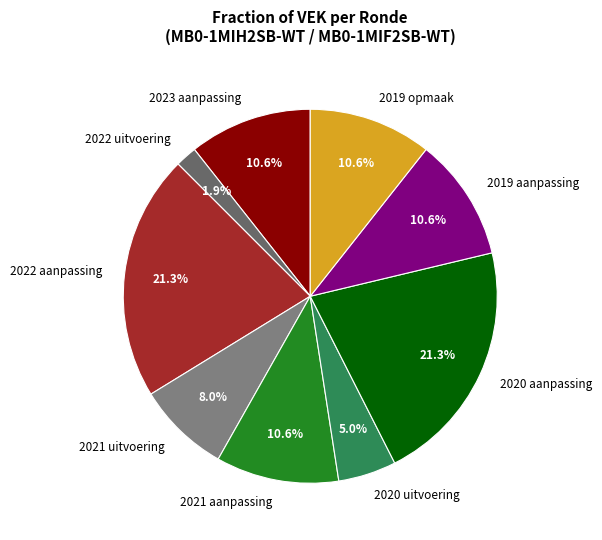

Which has a higher value, 2020 aanpassing or 2022 uitvoering?

2020 aanpassing